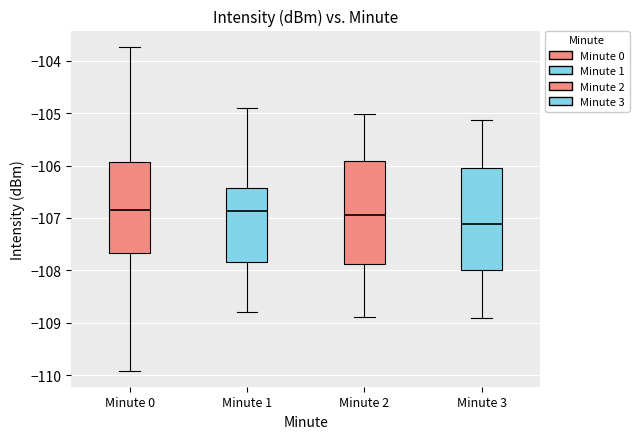

Where is the lower edge of the box for Minute 1 on the y-axis? The values are not printed on the chart, so give them approximately, as read against the axis.

-107.8